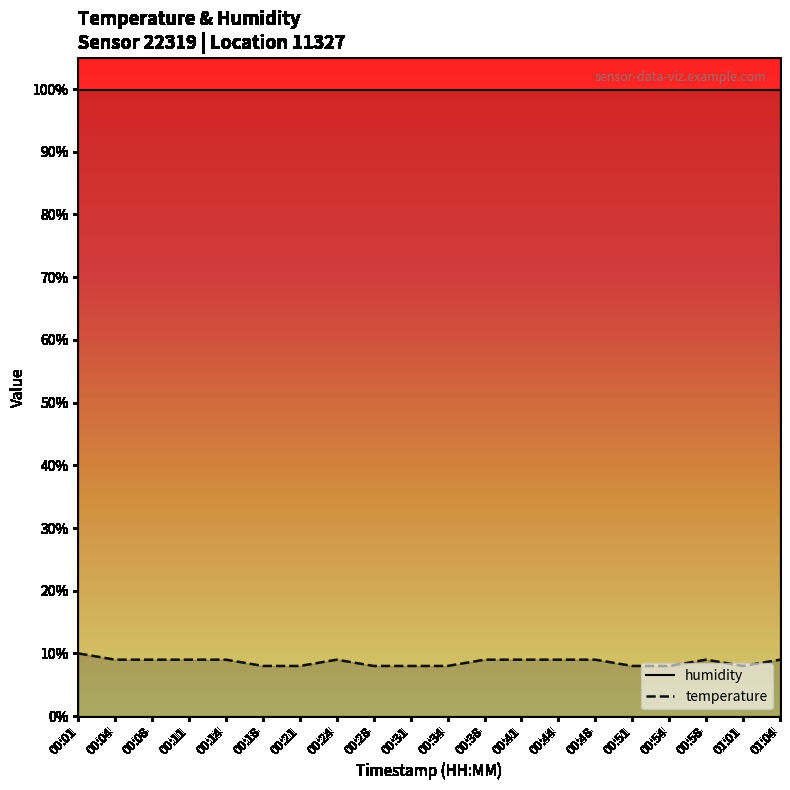

What is the average value of the humidity series?

99.9